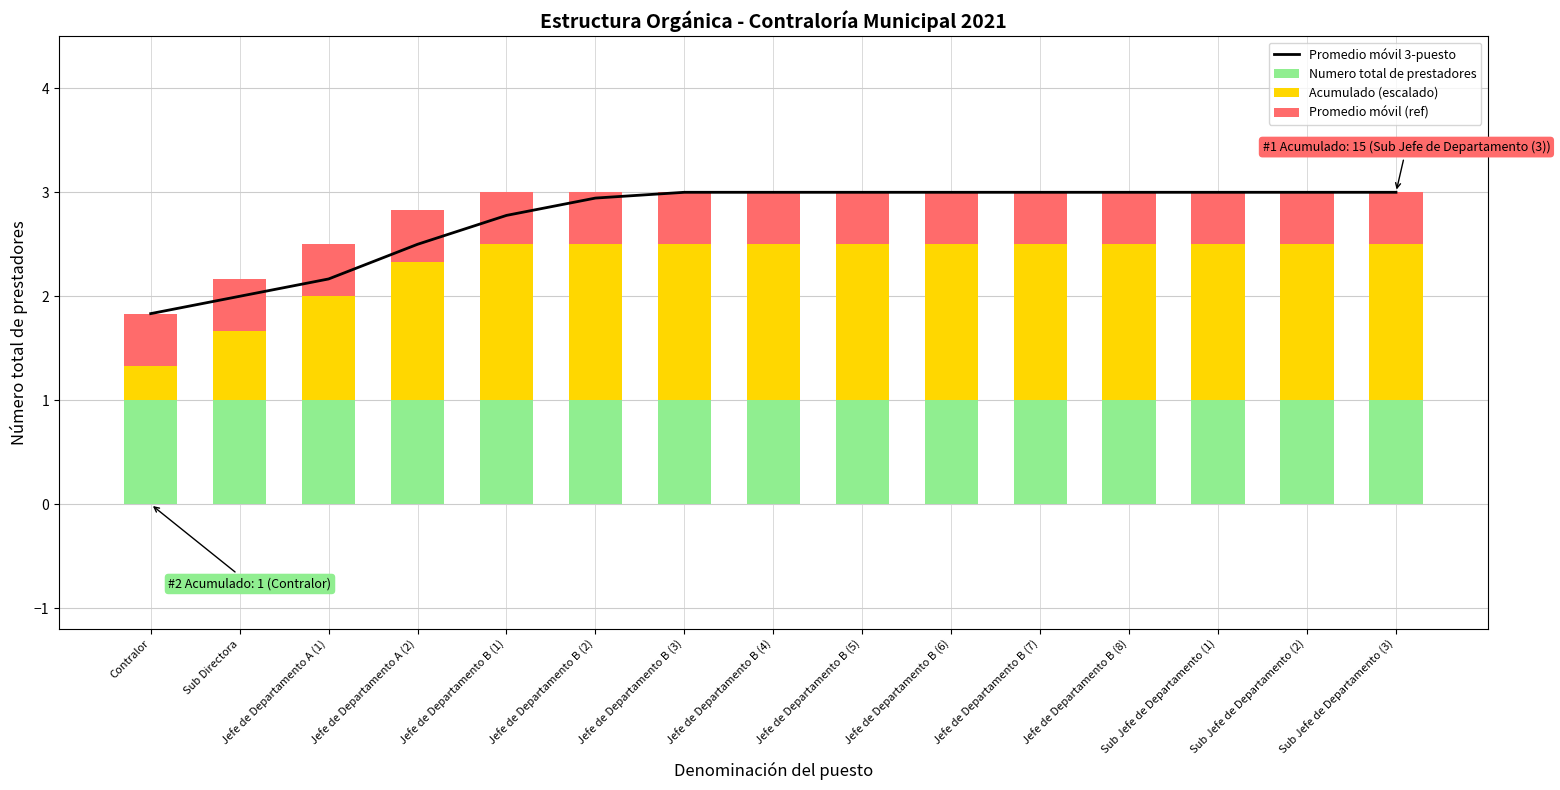

At how many categories does at least one series exceed 0?

15